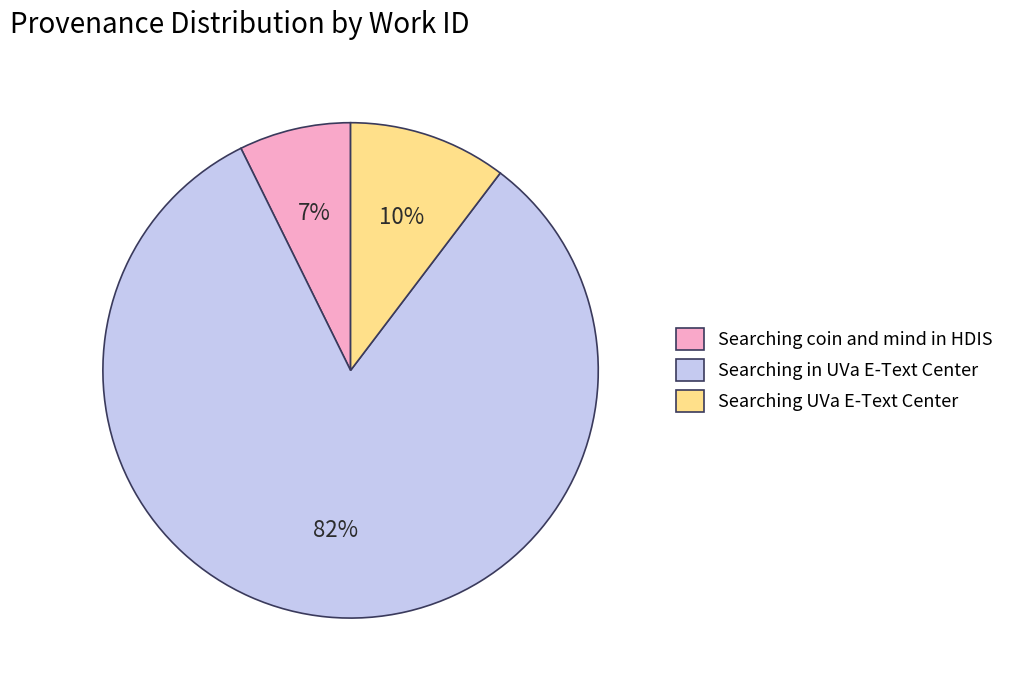

Approximately how many times larger is the value at Searching coin and mind in HDIS compared to Searching UVa E-Text Center?

0.7